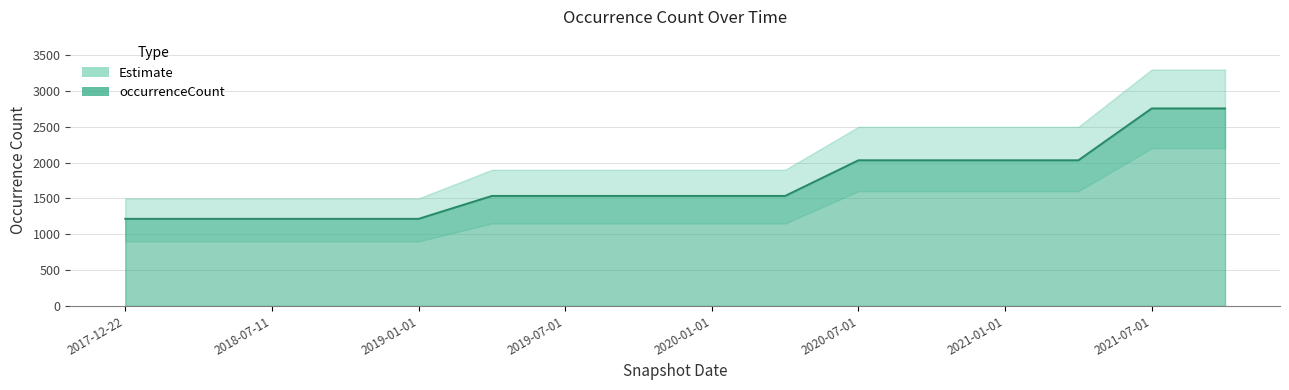

Is it true that the value at 2021-10-01 is 2757?

True